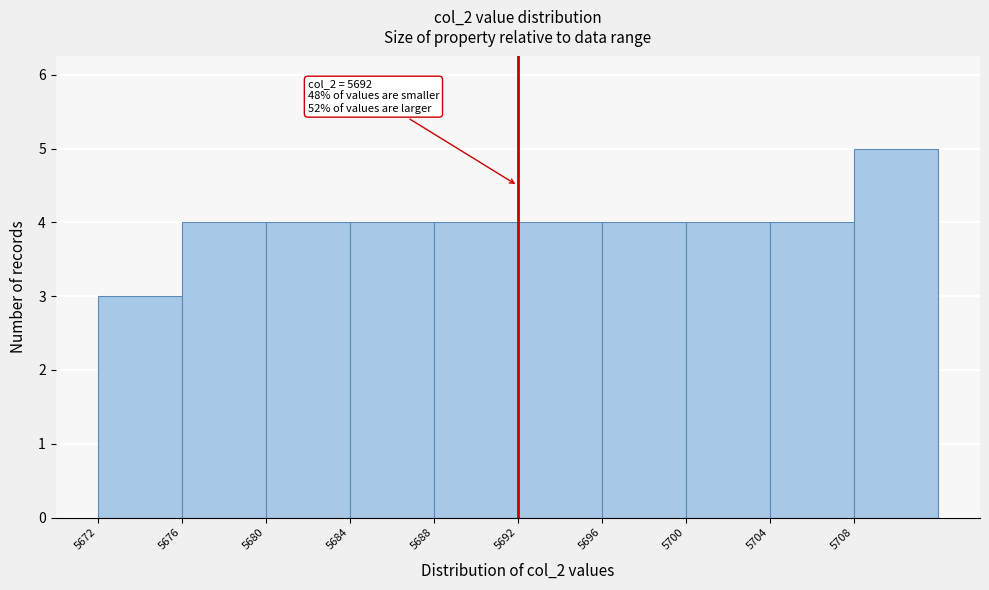

Over which range of the x-axis is the bar tallest?

5708 to 5712